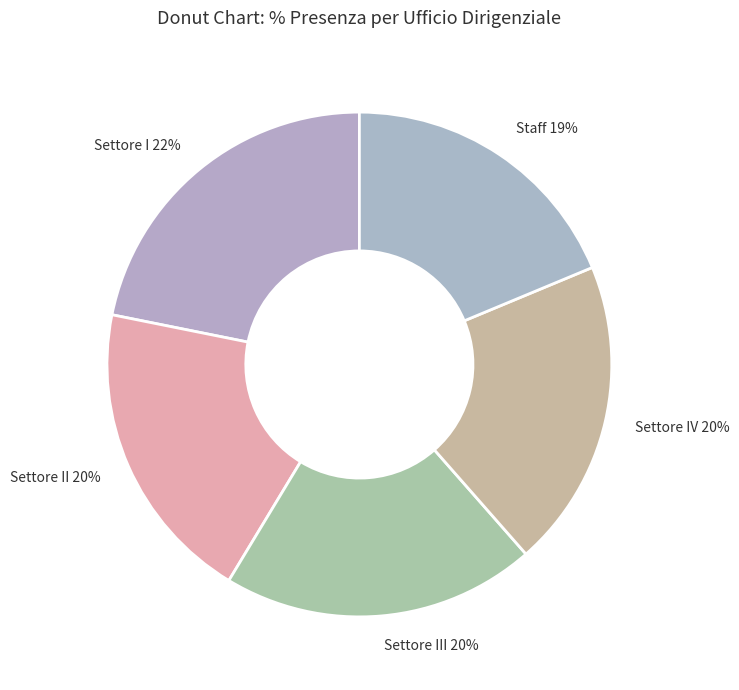

Which category has the smallest portion of the pie?

Staff 19%